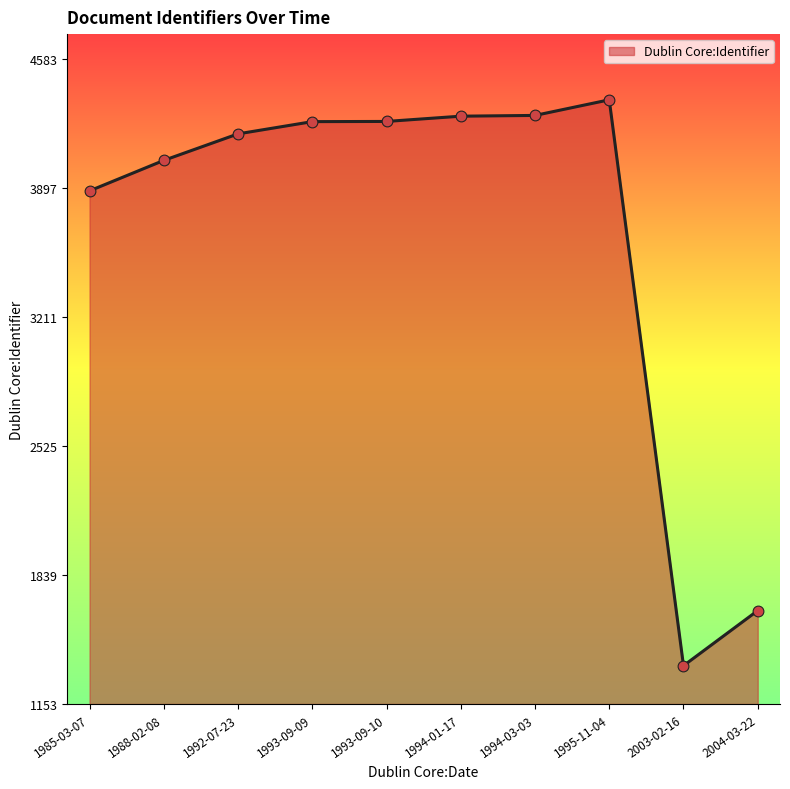

What is the ratio of the value at 1988-02-08 to the value at 1992-07-23?

1.0